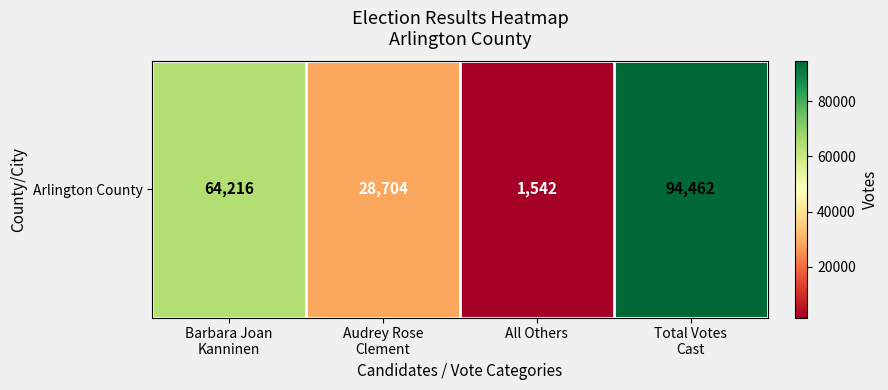

Reading left to right, transcribe all the data shown in this chart.

64216	28704	1542	94462